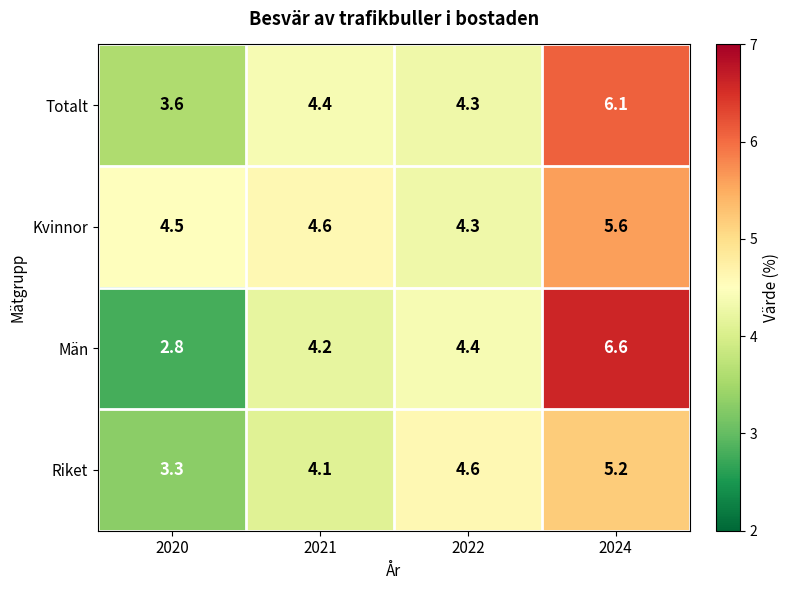

Between 2020 and 2022, which series saw the biggest shift?

Män